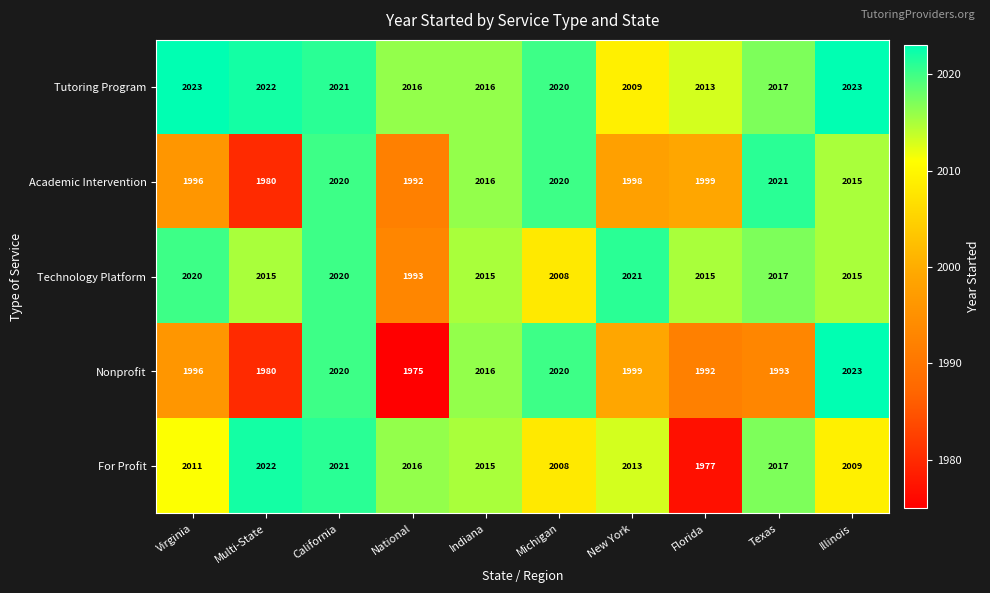

Is it true that Technology Platform equals 2015 at Indiana?

True